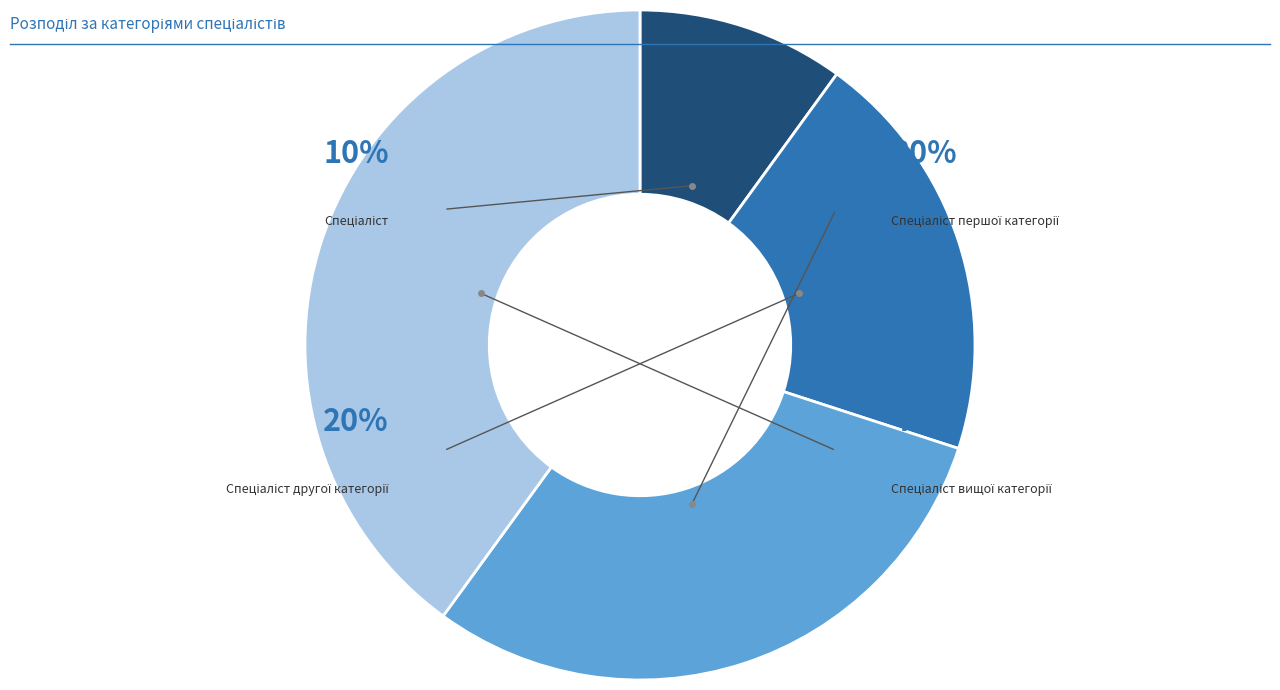

What is the smallest slice in the pie chart?

Спеціаліст